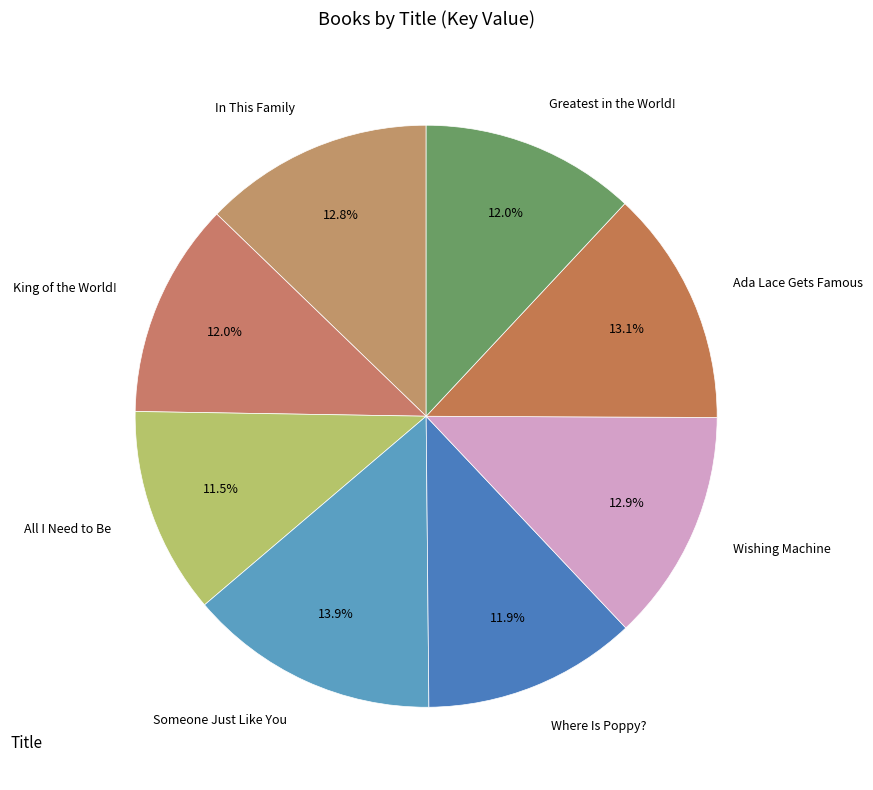

Does Where Is Poppy? account for over 50% of the chart?

No